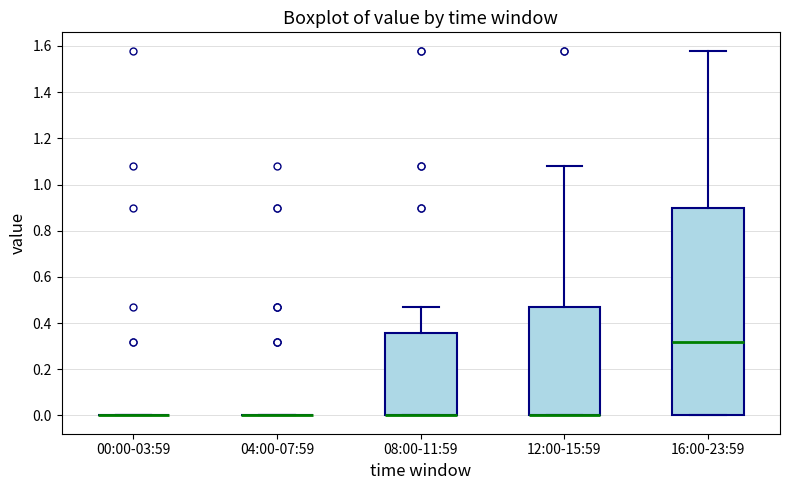

Reading left to right, read every box against the y-axis: the position of its median line, the range the box covers, and the ends of its whiskers. The values are not printed on the chart, so give them approximately, as read against the axis.

00:00-03:59: box collapsed to a line at 0.00, whiskers 0.00 to 0.00
04:00-07:59: box collapsed to a line at 0.00, whiskers 0.00 to 0.00
08:00-11:59: median 0.00 (drawn on the box's lower edge), box 0.00 to 0.36, whiskers 0.00 to 0.48
12:00-15:59: median 0.00 (drawn on the box's lower edge), box 0.00 to 0.48, whiskers 0.00 to 1.08
16:00-23:59: median 0.32, box 0.00 to 0.90, whiskers 0.00 to 1.58